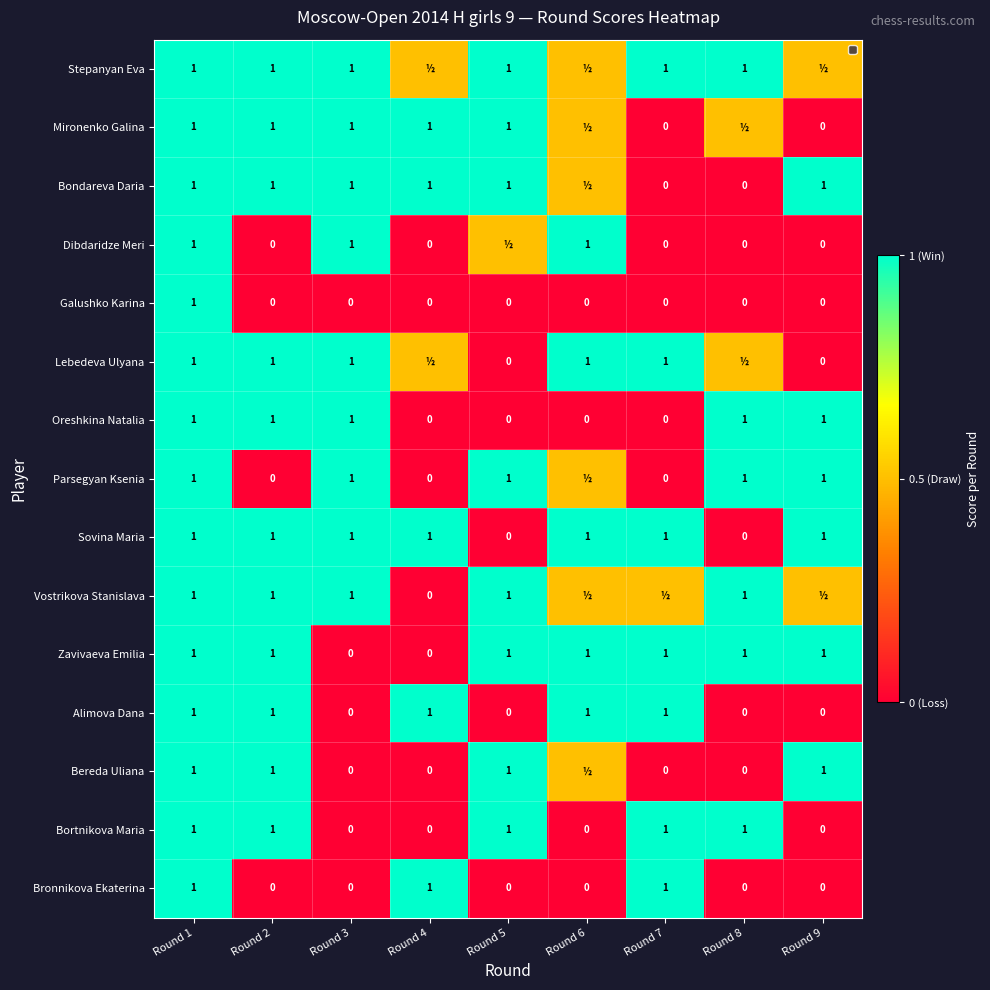

What is the sum of all Oreshkina Natalia values?

5.0